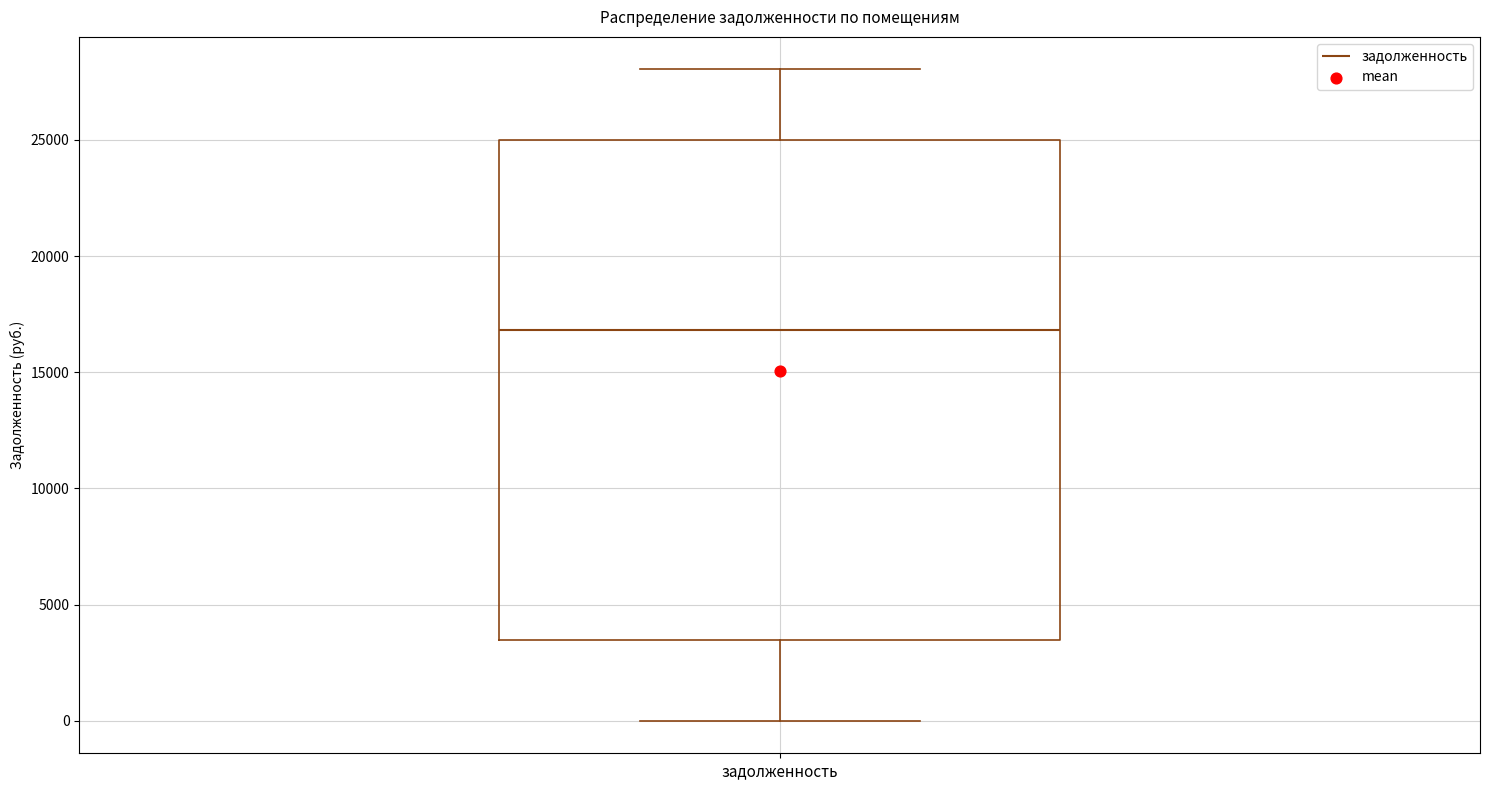

Read this box plot against the y-axis: the position of the median line, the range covered by the box, and the ends of both whiskers. The values are not printed on the chart, so give them approximately, as read against the axis.

median 17000, box 3500 to 25000, whiskers 0 to 28000